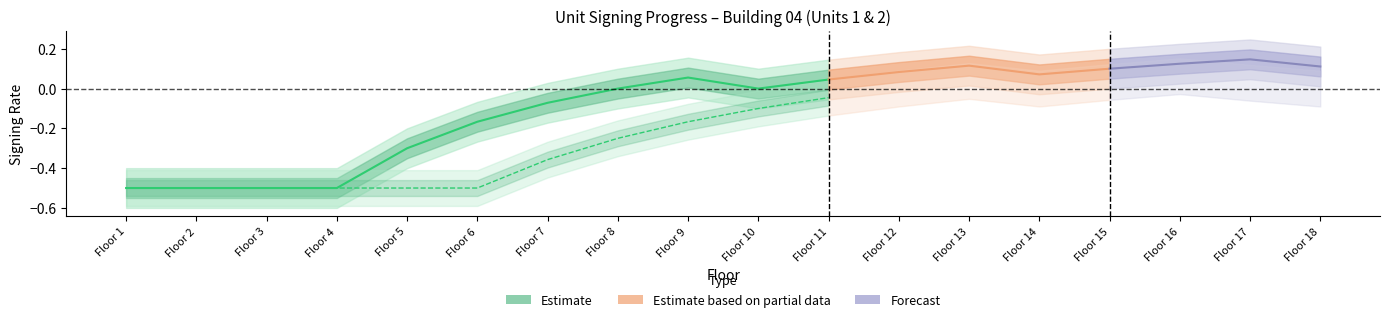

True or false: unit2_total has more than 1 points higher than both neighbors.

False